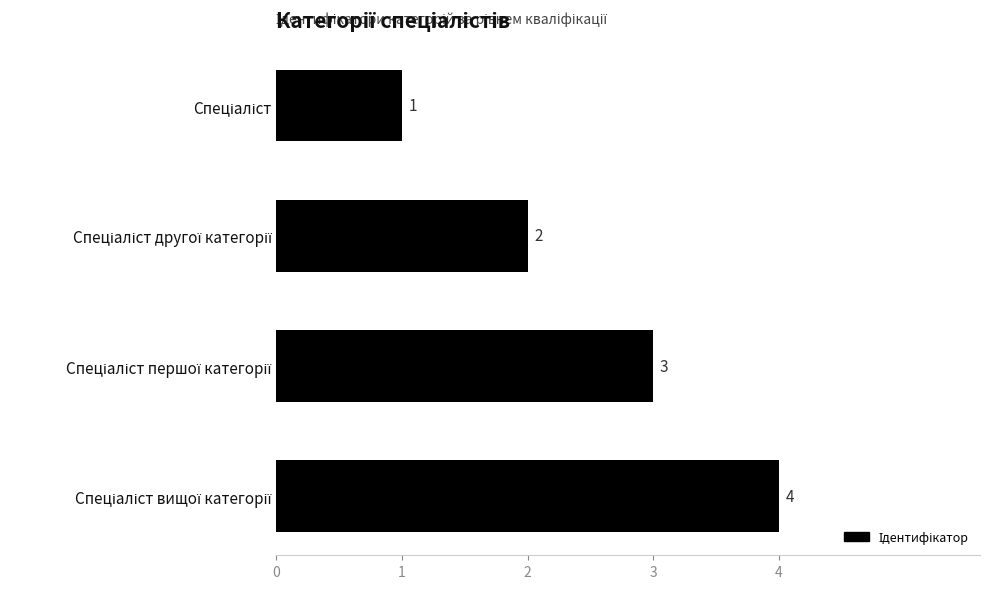

How many values are between 2 and 4?

3